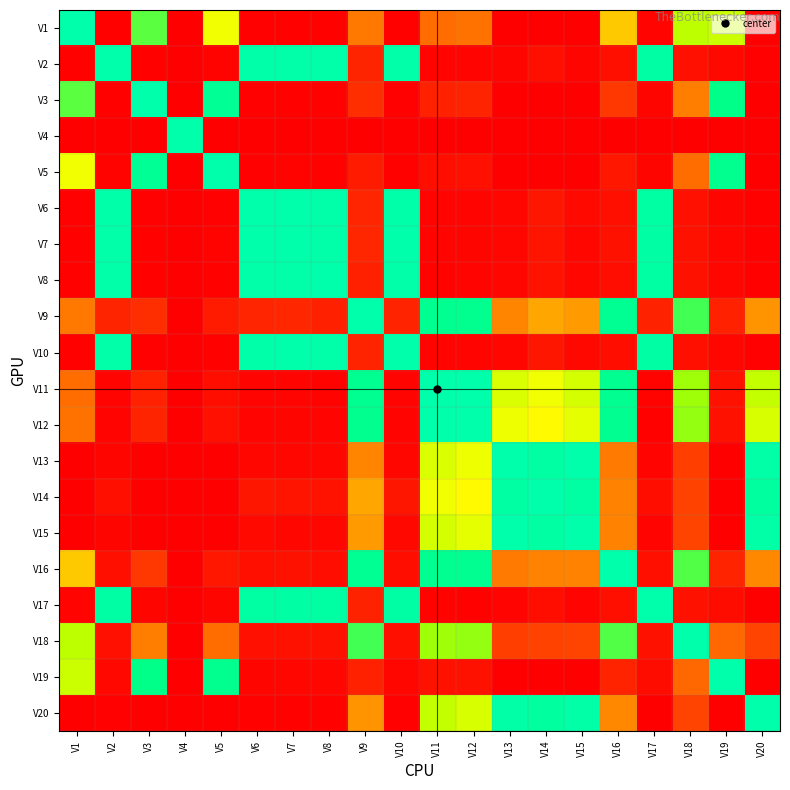

Reading left to right, extract all data points from this chart.

V1: V1=1.0	V2=0.0	V3=0.7	V4=0.0	V5=0.6	V6=0.0	V7=0.0	V8=0.0	V9=0.4	V10=0.0	V11=0.4	V12=0.4	V13=0.0	V14=0.0	V15=0.0	V16=0.5	V17=0.0	V18=0.6	V19=0.6	V20=0.0
V2: V1=0.0	V2=1.0	V3=0.0	V4=0.0	V5=0.0	V6=1.0	V7=1.0	V8=1.0	V9=0.1	V10=1.0	V11=0.0	V12=0.0	V13=0.0	V14=0.1	V15=0.0	V16=0.1	V17=1.0	V18=0.1	V19=0.0	V20=0.0
V3: V1=0.7	V2=0.0	V3=1.0	V4=0.0	V5=0.9	V6=0.0	V7=0.0	V8=0.0	V9=0.2	V10=0.0	V11=0.1	V12=0.1	V13=0.0	V14=0.0	V15=0.0	V16=0.2	V17=0.0	V18=0.4	V19=0.8	V20=0.0
V4: V1=0.0	V2=0.0	V3=0.0	V4=1.0	V5=0.0	V6=0.0	V7=0.0	V8=0.0	V9=0.0	V10=0.0	V11=0.0	V12=0.0	V13=0.0	V14=0.0	V15=0.0	V16=0.0	V17=0.0	V18=0.0	V19=0.0	V20=0.0
V5: V1=0.6	V2=0.0	V3=0.9	V4=0.0	V5=1.0	V6=0.0	V7=0.0	V8=0.0	V9=0.1	V10=0.0	V11=0.1	V12=0.1	V13=0.0	V14=0.0	V15=0.0	V16=0.1	V17=0.0	V18=0.4	V19=0.8	V20=0.0
V6: V1=0.0	V2=1.0	V3=0.0	V4=0.0	V5=0.0	V6=1.0	V7=1.0	V8=1.0	V9=0.1	V10=1.0	V11=0.0	V12=0.0	V13=0.0	V14=0.1	V15=0.0	V16=0.1	V17=1.0	V18=0.1	V19=0.0	V20=0.0
V7: V1=0.0	V2=1.0	V3=0.0	V4=0.0	V5=0.0	V6=1.0	V7=1.0	V8=1.0	V9=0.1	V10=1.0	V11=0.0	V12=0.0	V13=0.0	V14=0.1	V15=0.0	V16=0.1	V17=1.0	V18=0.1	V19=0.0	V20=0.0
V8: V1=0.0	V2=1.0	V3=0.0	V4=0.0	V5=0.0	V6=1.0	V7=1.0	V8=1.0	V9=0.1	V10=1.0	V11=0.0	V12=0.0	V13=0.0	V14=0.1	V15=0.0	V16=0.1	V17=1.0	V18=0.1	V19=0.0	V20=0.0
V9: V1=0.4	V2=0.1	V3=0.2	V4=0.0	V5=0.1	V6=0.1	V7=0.1	V8=0.1	V9=1.0	V10=0.1	V11=0.9	V12=0.8	V13=0.4	V14=0.5	V15=0.5	V16=0.9	V17=0.1	V18=0.7	V19=0.1	V20=0.5
V10: V1=0.0	V2=1.0	V3=0.0	V4=0.0	V5=0.0	V6=1.0	V7=1.0	V8=1.0	V9=0.1	V10=1.0	V11=0.0	V12=0.0	V13=0.0	V14=0.1	V15=0.0	V16=0.1	V17=1.0	V18=0.1	V19=0.0	V20=0.0
V11: V1=0.4	V2=0.0	V3=0.1	V4=0.0	V5=0.1	V6=0.0	V7=0.0	V8=0.0	V9=0.9	V10=0.0	V11=1.0	V12=1.0	V13=0.6	V14=0.6	V15=0.6	V16=0.8	V17=0.0	V18=0.7	V19=0.1	V20=0.6
V12: V1=0.4	V2=0.0	V3=0.1	V4=0.0	V5=0.1	V6=0.0	V7=0.0	V8=0.0	V9=0.8	V10=0.0	V11=1.0	V12=1.0	V13=0.6	V14=0.5	V15=0.6	V16=0.8	V17=0.0	V18=0.7	V19=0.1	V20=0.6
V13: V1=0.0	V2=0.0	V3=0.0	V4=0.0	V5=0.0	V6=0.0	V7=0.0	V8=0.0	V9=0.4	V10=0.0	V11=0.6	V12=0.6	V13=1.0	V14=1.0	V15=1.0	V16=0.4	V17=0.0	V18=0.2	V19=0.0	V20=1.0
V14: V1=0.0	V2=0.1	V3=0.0	V4=0.0	V5=0.0	V6=0.1	V7=0.1	V8=0.1	V9=0.5	V10=0.1	V11=0.6	V12=0.5	V13=1.0	V14=1.0	V15=1.0	V16=0.4	V17=0.1	V18=0.2	V19=0.0	V20=0.9
V15: V1=0.0	V2=0.0	V3=0.0	V4=0.0	V5=0.0	V6=0.0	V7=0.0	V8=0.0	V9=0.5	V10=0.0	V11=0.6	V12=0.6	V13=1.0	V14=1.0	V15=1.0	V16=0.4	V17=0.0	V18=0.3	V19=0.0	V20=1.0
V16: V1=0.5	V2=0.1	V3=0.2	V4=0.0	V5=0.1	V6=0.1	V7=0.1	V8=0.1	V9=0.9	V10=0.1	V11=0.8	V12=0.8	V13=0.4	V14=0.4	V15=0.4	V16=1.0	V17=0.1	V18=0.7	V19=0.1	V20=0.4
V17: V1=0.0	V2=1.0	V3=0.0	V4=0.0	V5=0.0	V6=1.0	V7=1.0	V8=1.0	V9=0.1	V10=1.0	V11=0.0	V12=0.0	V13=0.0	V14=0.1	V15=0.0	V16=0.1	V17=1.0	V18=0.1	V19=0.0	V20=0.0
V18: V1=0.6	V2=0.1	V3=0.4	V4=0.0	V5=0.4	V6=0.1	V7=0.1	V8=0.1	V9=0.7	V10=0.1	V11=0.7	V12=0.7	V13=0.2	V14=0.2	V15=0.3	V16=0.7	V17=0.1	V18=1.0	V19=0.4	V20=0.2
V19: V1=0.6	V2=0.0	V3=0.8	V4=0.0	V5=0.8	V6=0.0	V7=0.0	V8=0.0	V9=0.1	V10=0.0	V11=0.1	V12=0.1	V13=0.0	V14=0.0	V15=0.0	V16=0.1	V17=0.0	V18=0.4	V19=1.0	V20=0.0
V20: V1=0.0	V2=0.0	V3=0.0	V4=0.0	V5=0.0	V6=0.0	V7=0.0	V8=0.0	V9=0.5	V10=0.0	V11=0.6	V12=0.6	V13=1.0	V14=0.9	V15=1.0	V16=0.4	V17=0.0	V18=0.2	V19=0.0	V20=1.0